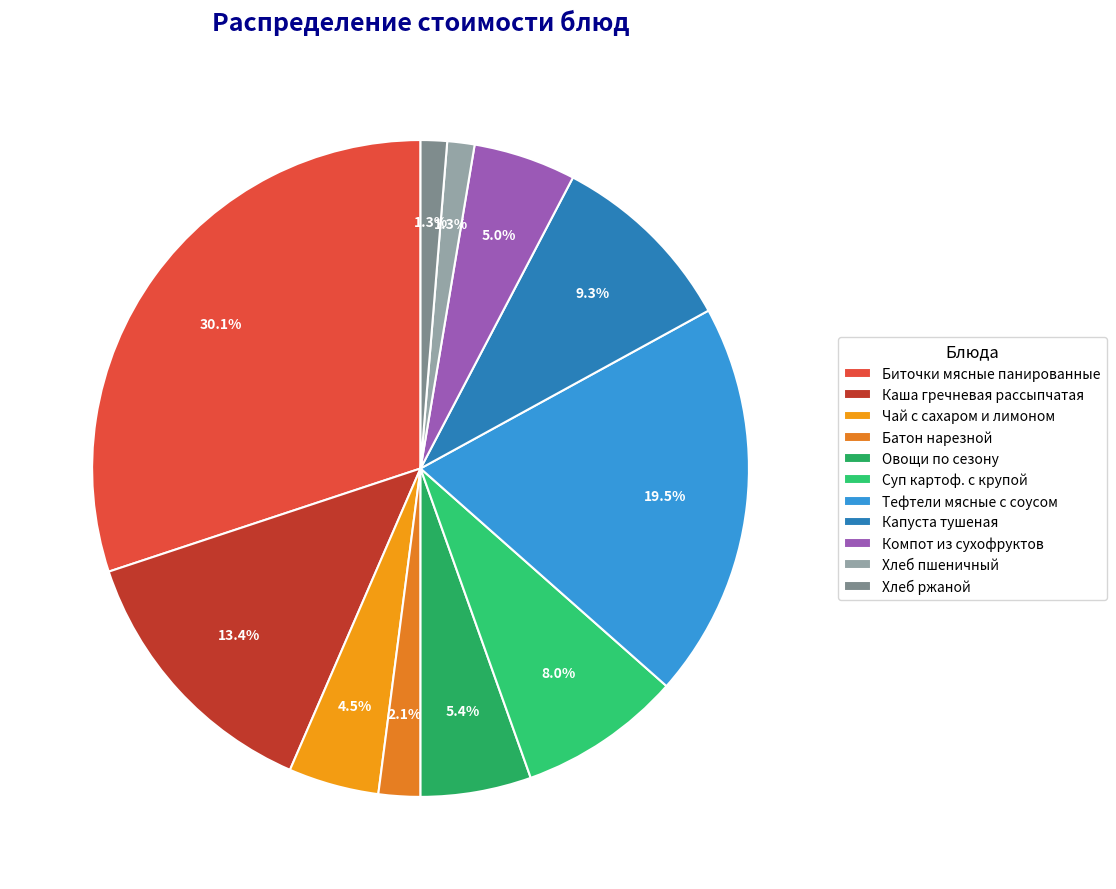

Is it true that Хлеб пшеничный is 11% of the pie?

False